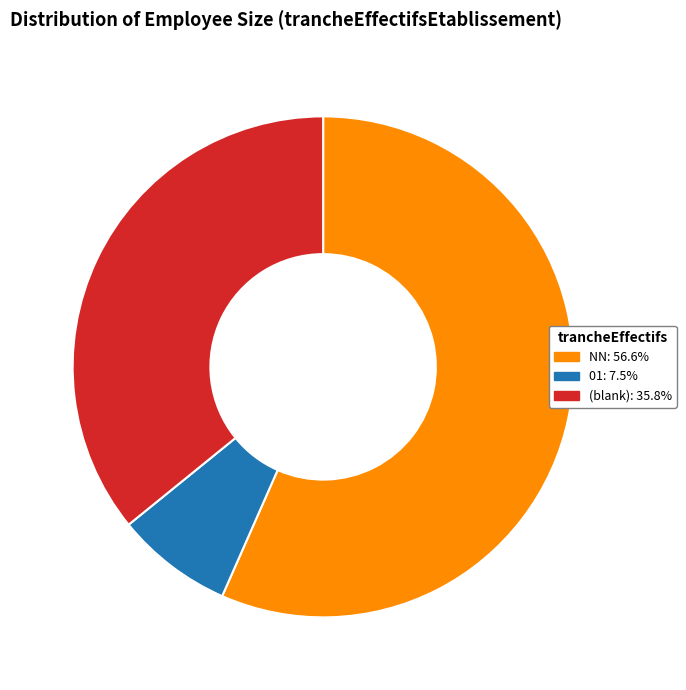

Is NN: 56.6% the majority of the pie?

Yes